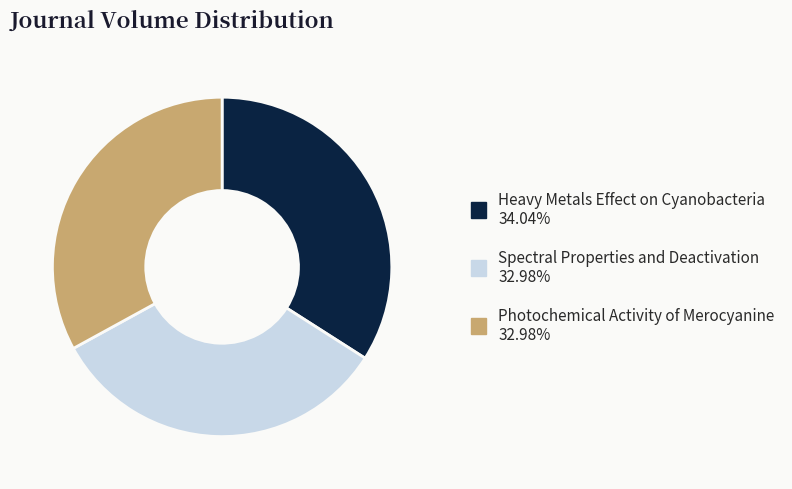

Combined, do Heavy Metals Effect on Cyanobacteria and Spectral Properties and Deactivation account for over 50%?

Yes